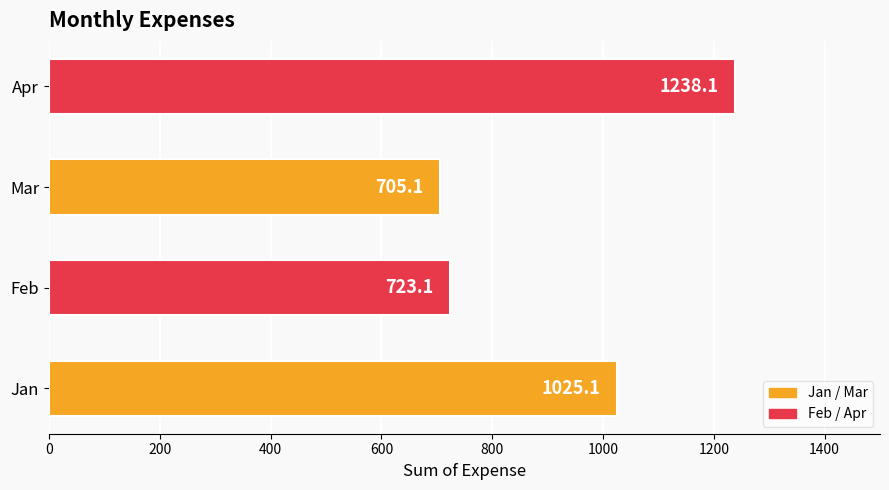

Which category has the highest value across all series?

Apr